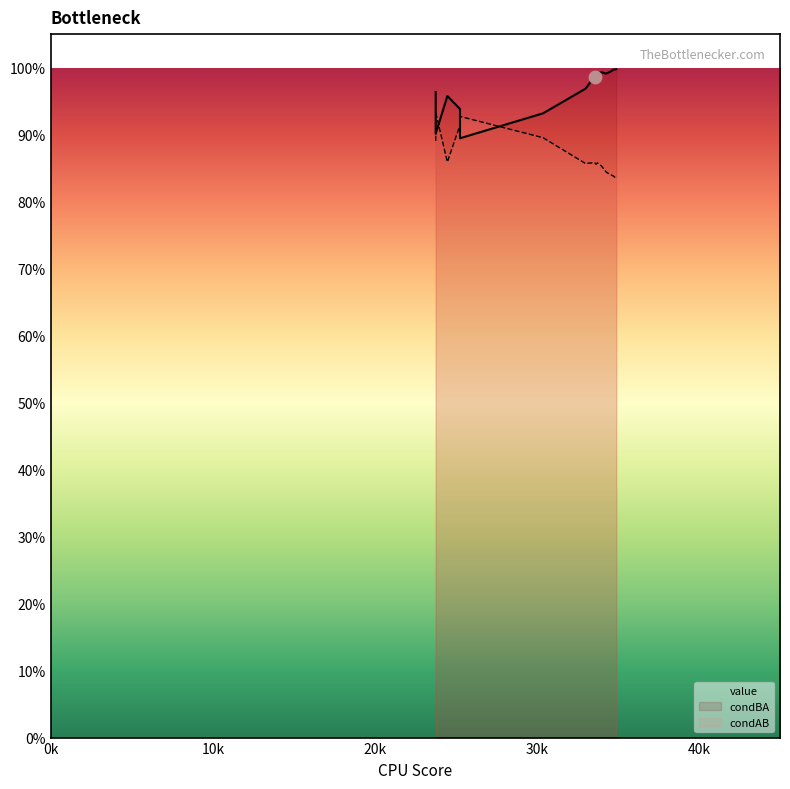

What is the total value across all series at 1?

2.3